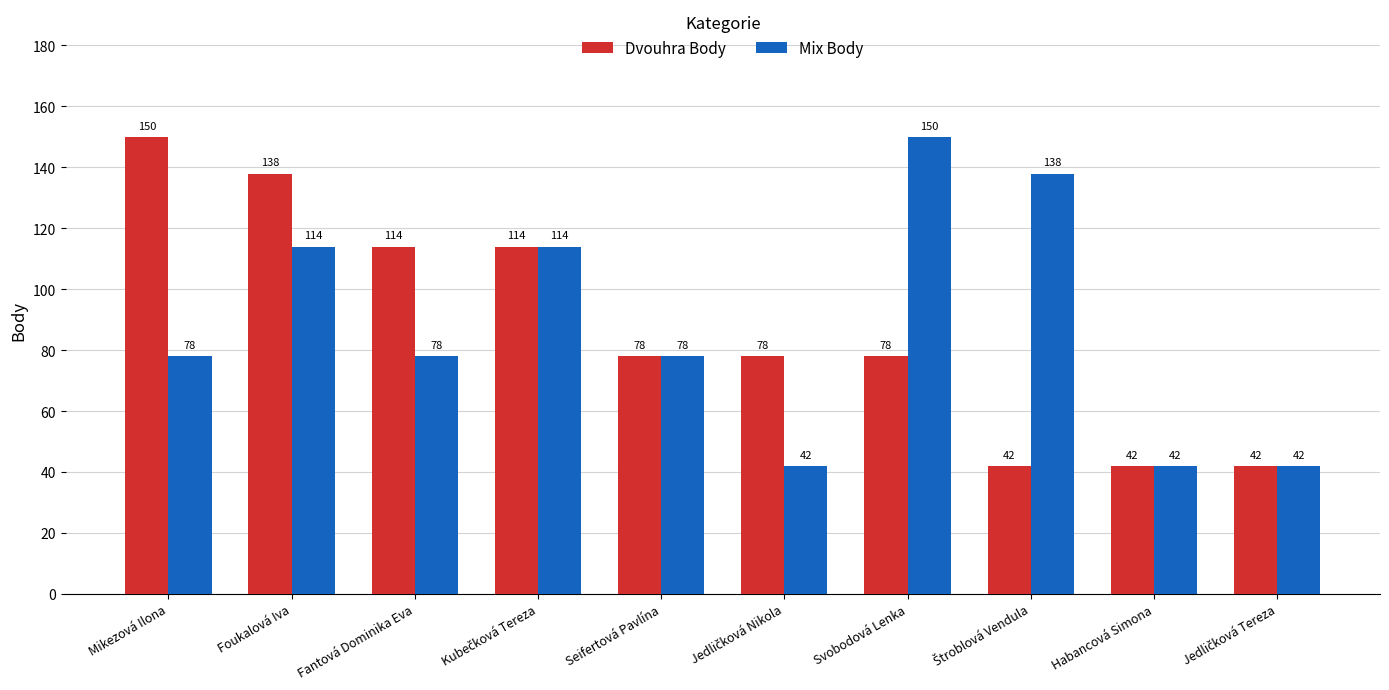

What is the total value across all series at Foukalová Iva?

252